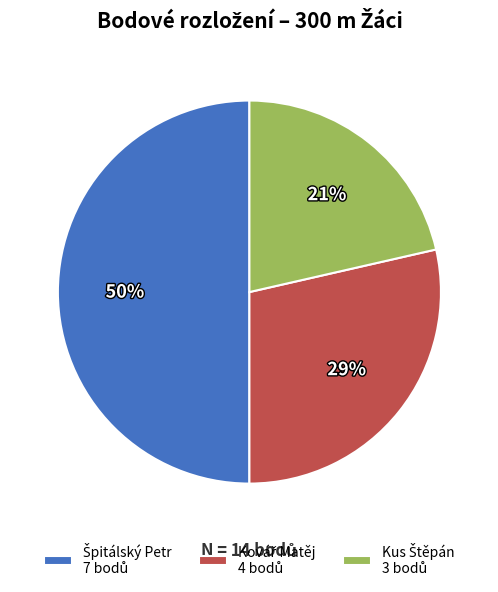

To the nearest percent, what is the difference between the largest and smallest slice percentages?

29%